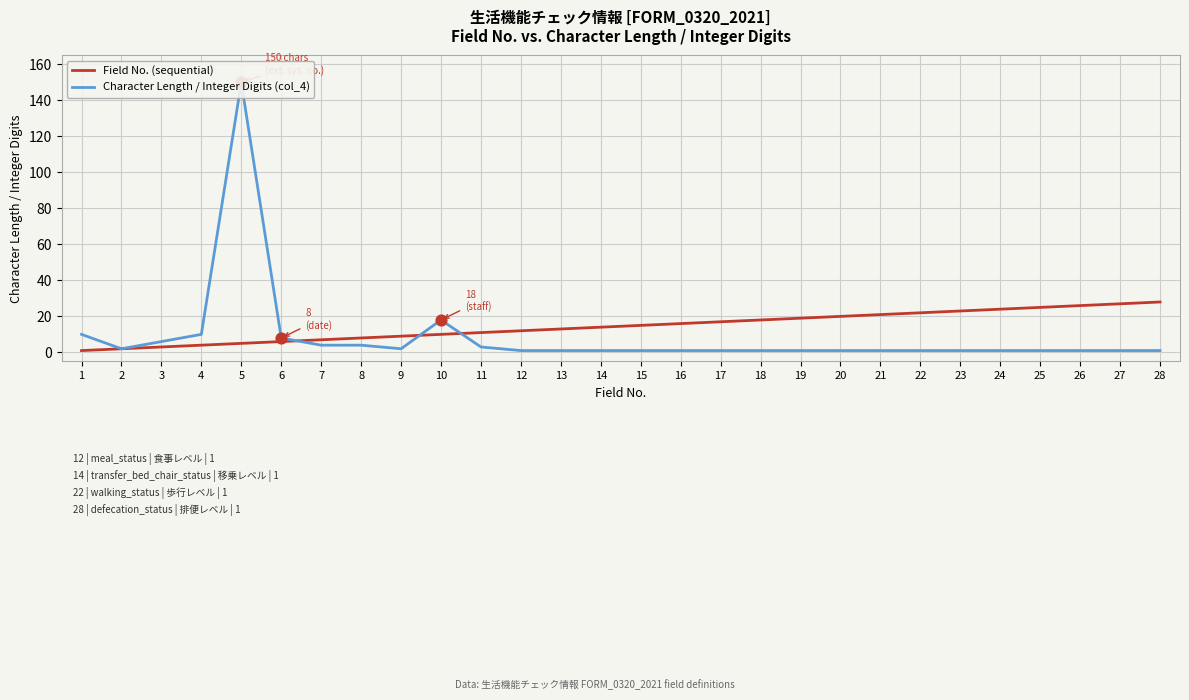

What is the total value across all series at 11?

14